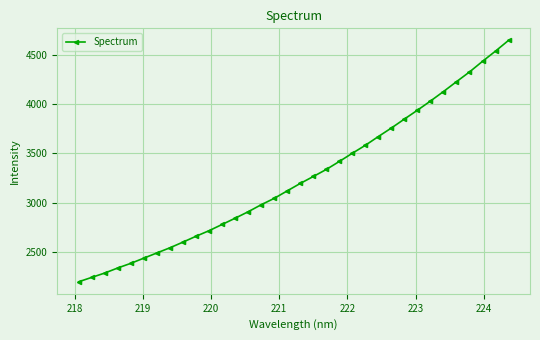

What is the smallest value displayed?

2199.3